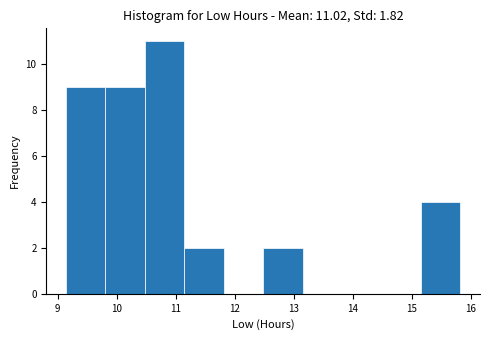

Which range on the x-axis has the tallest bar?

10.5 to 11.1